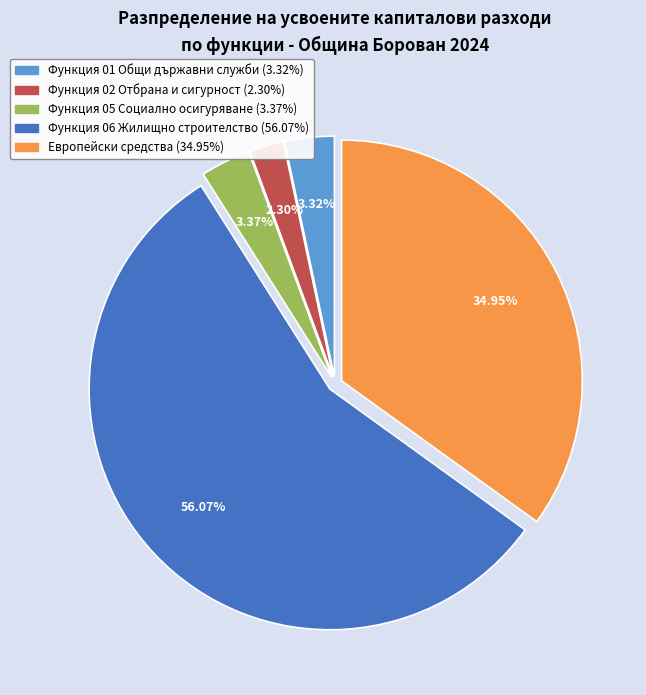

To the nearest percent, what is the average slice percentage?

20%